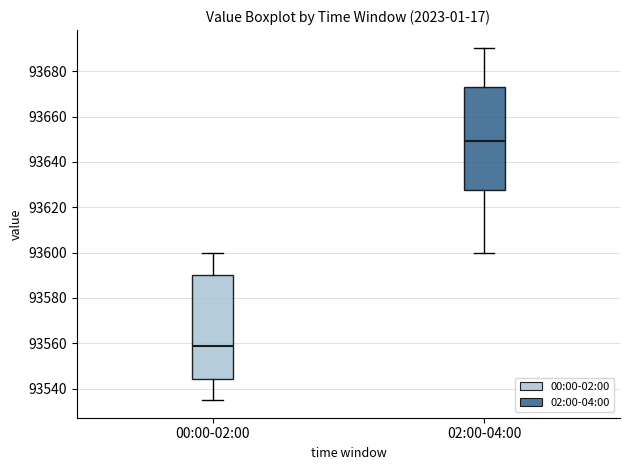

Which box has the highest median line?

02:00-04:00